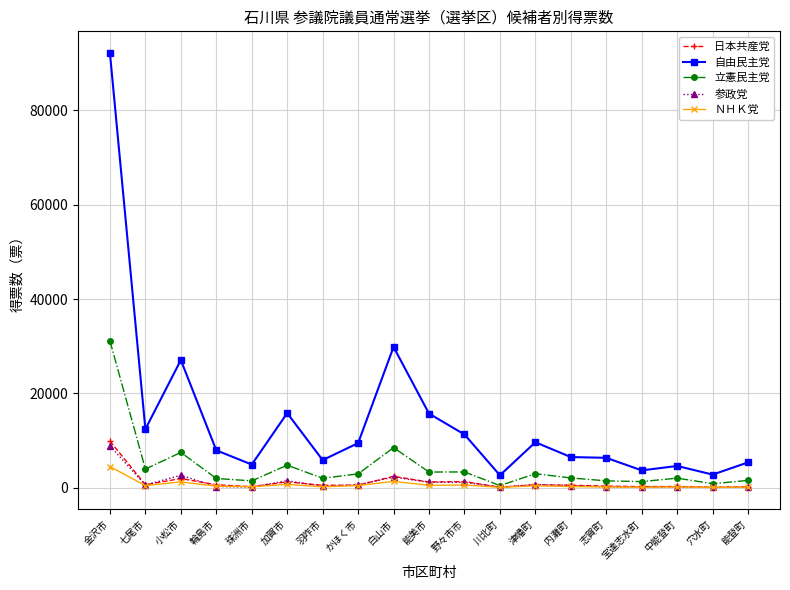

What is the sum of the 日本共産党 values at 七尾市 and 中能登町?

918